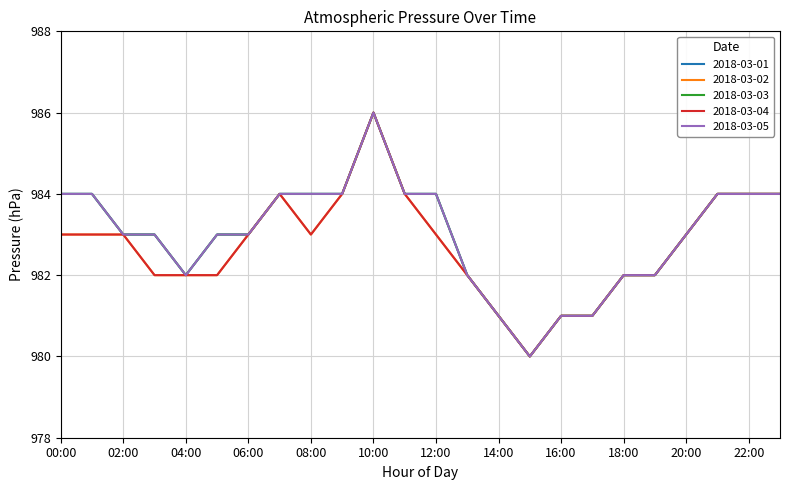

Is this an area chart (filled region under the line)?

No